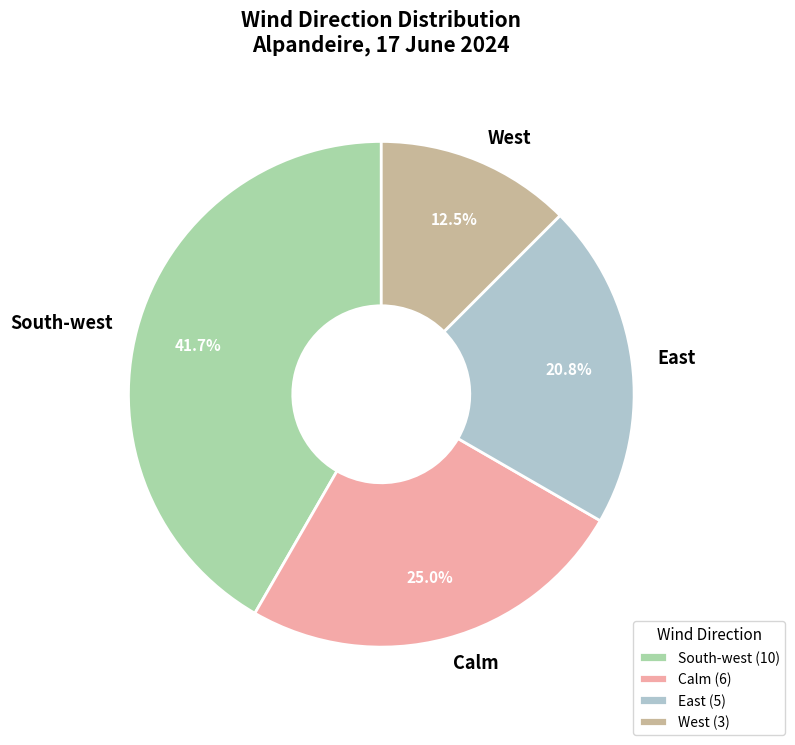

How many slices are in this pie chart?

4